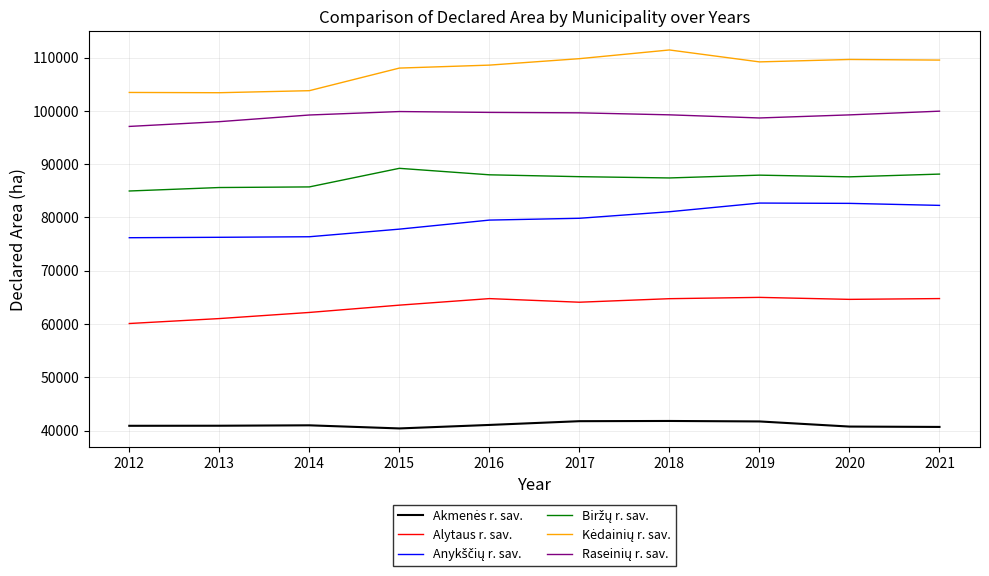

What is the minimum value shown in the chart?

40390.5